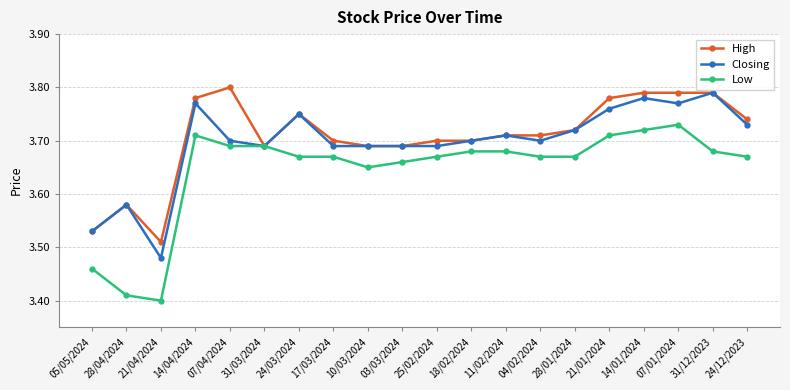

List the series in order of their overall mean, lowest first.

Low, Closing, High